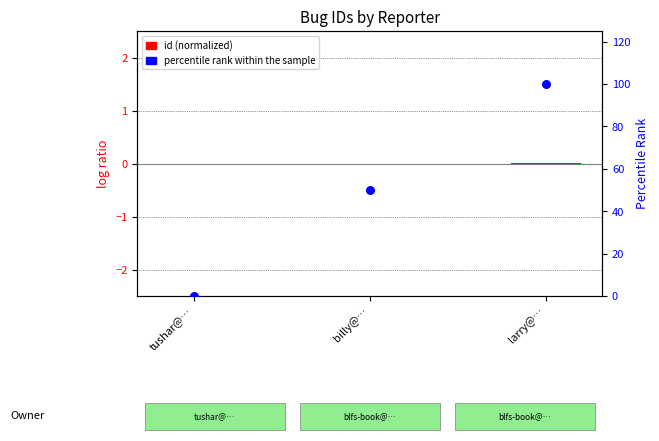

Is the value of id (normalized) at larry@… greater than the value of percentile rank within the sample at billy@…?

No